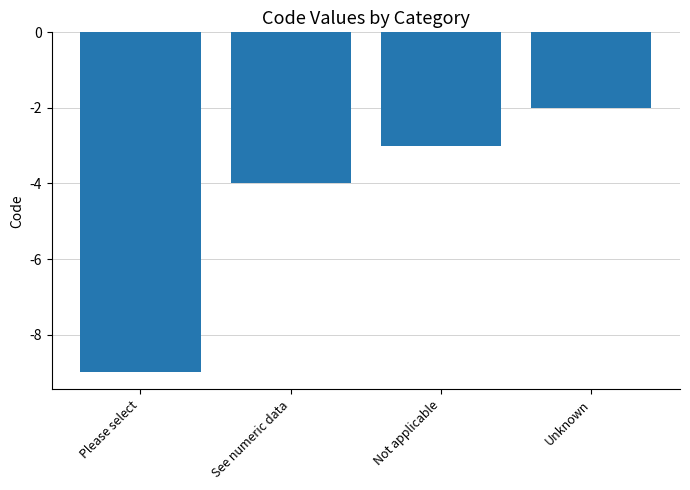

At which category does the chart reach its minimum across all series?

Please select